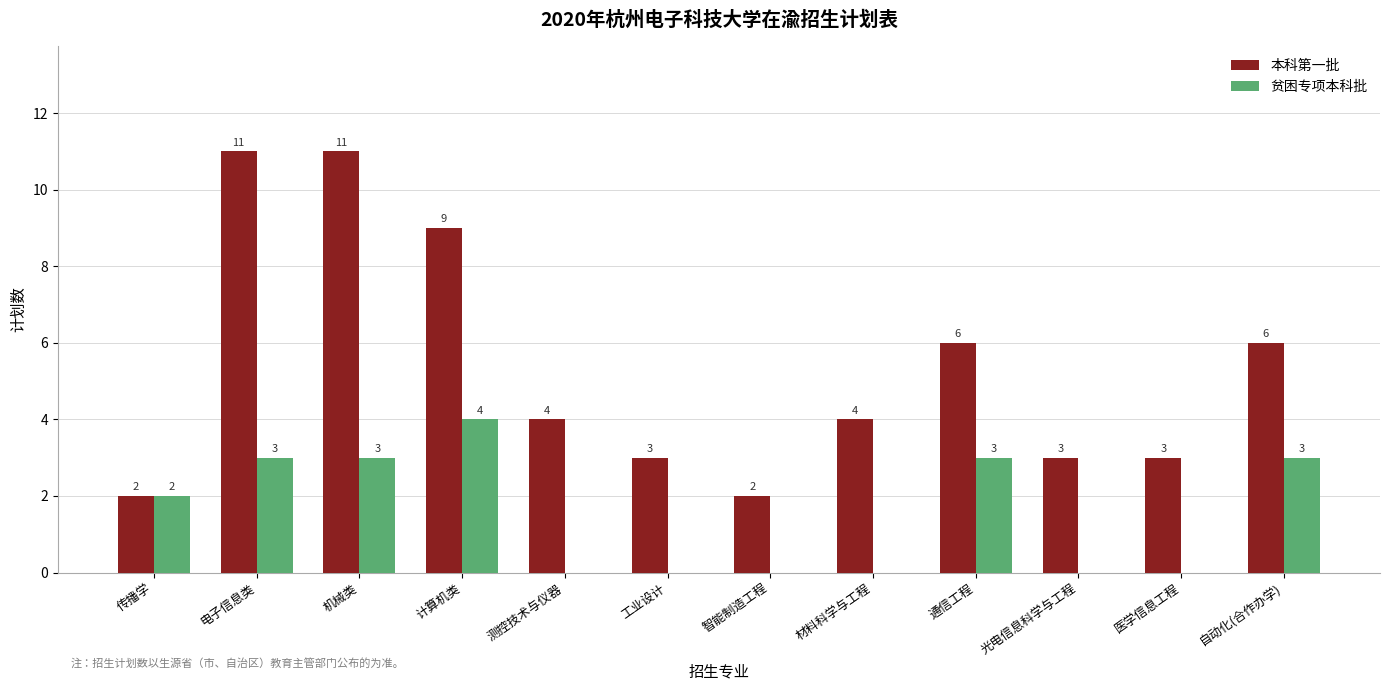

Reading left to right, extract all data points from this chart.

本科第一批: 2	11	11	9	4	3	2	4	6	3	3	6
贫困专项本科批: 2	3	3	4	0	0	0	0	3	0	0	3